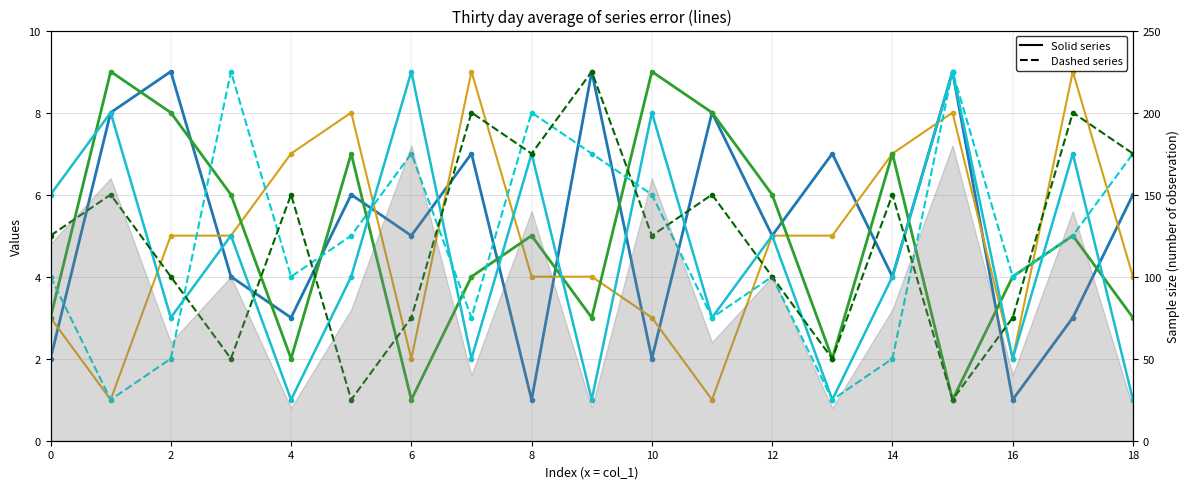

How many times do col_3 and col_9 cross each other?

7